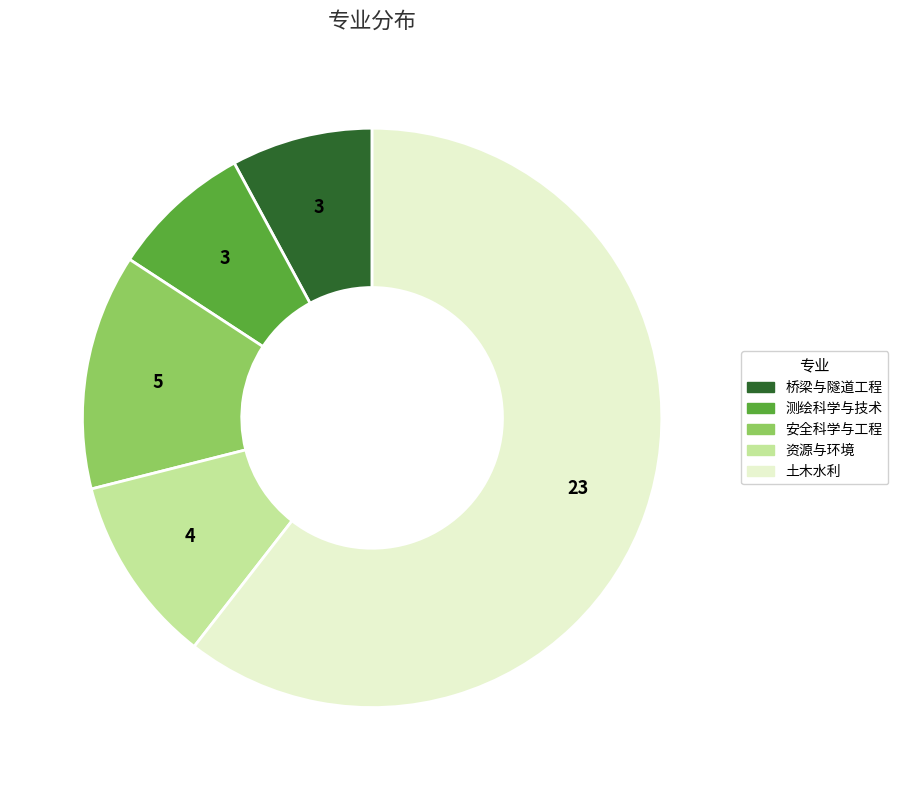

Is the sum of 土木水利 and 测绘科学与技术 greater than half?

Yes